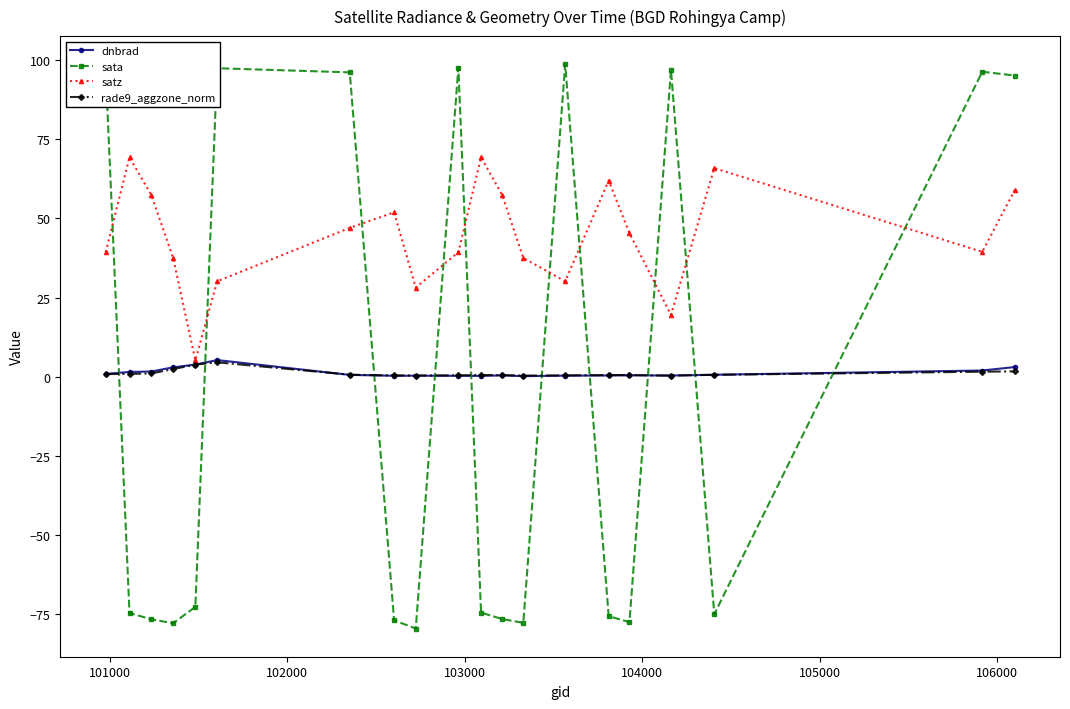

What is the greatest value displayed?

98.7